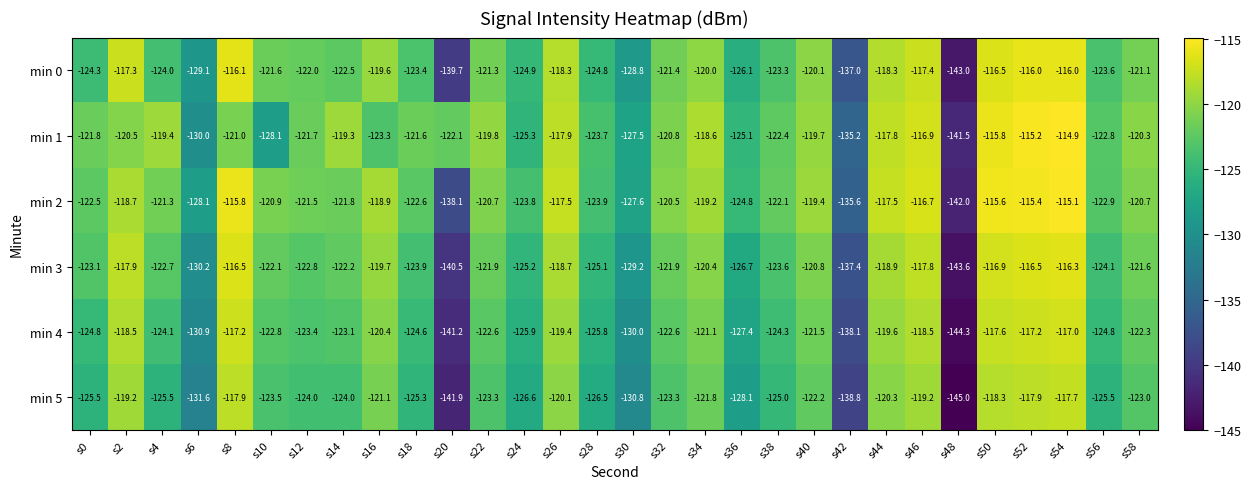

Which category has the highest value across all series?

s54